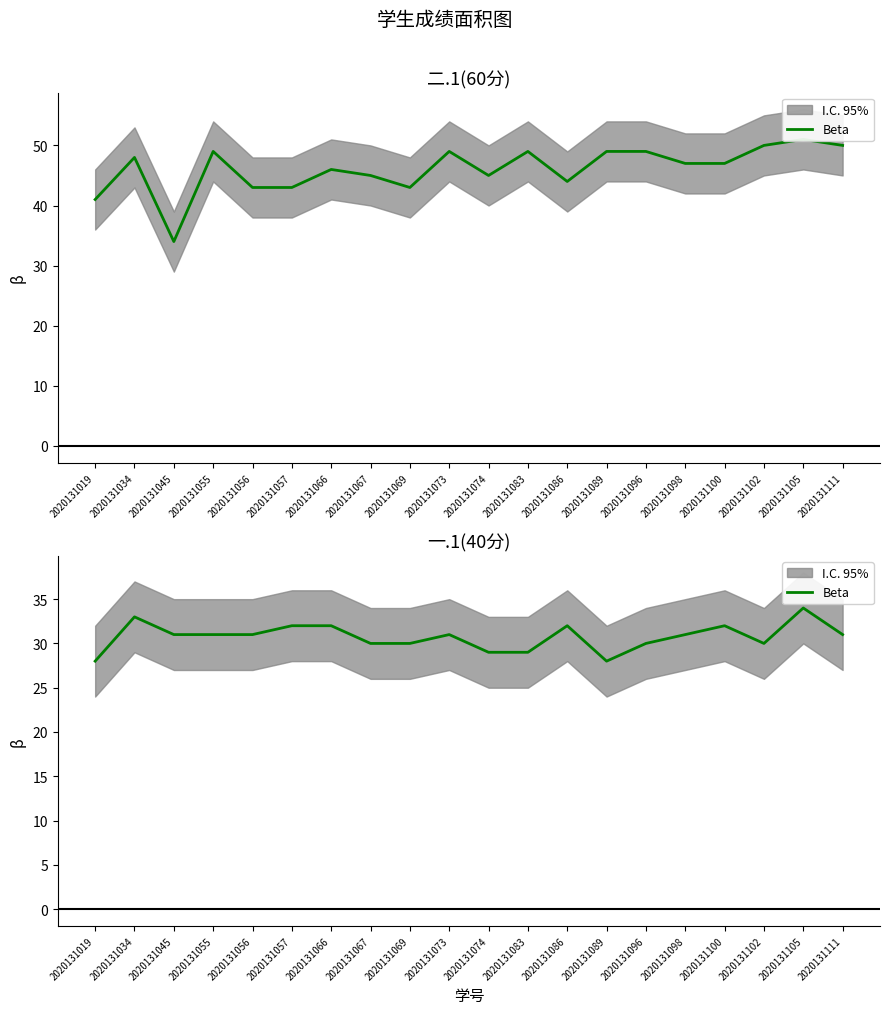

How many values are below 31?

8